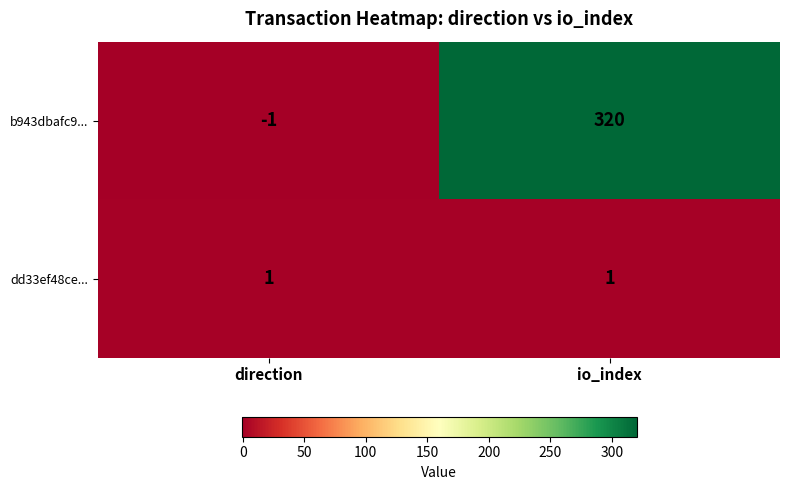

At which category is the sum across all series the highest?

io_index